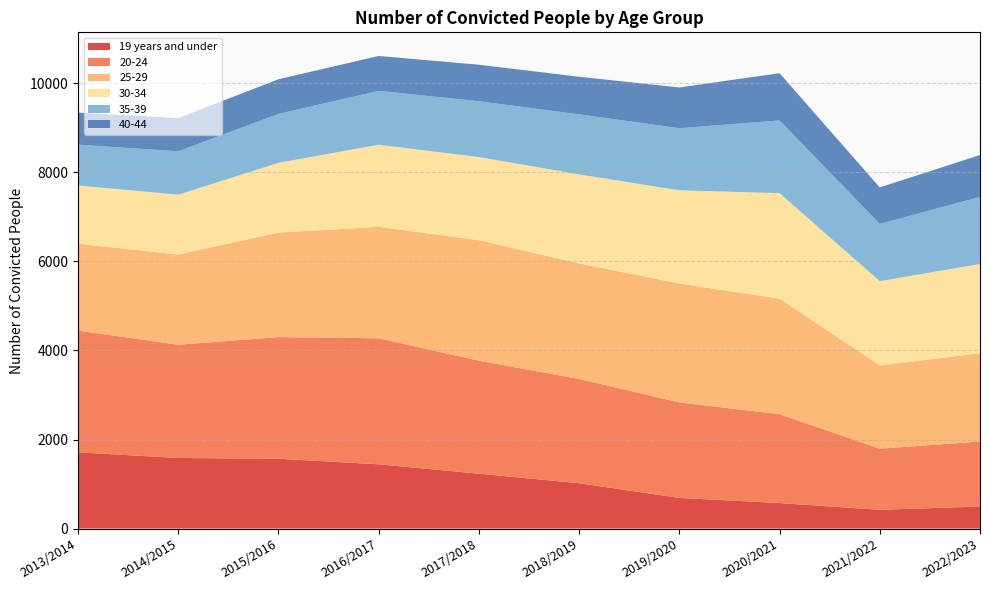

Reading right to left, list all the values displayed in this chart.

19 years and under: 2022/2023=495	2021/2022=422	2020/2021=573	2019/2020=689	2018/2019=1018	2017/2018=1233	2016/2017=1443	2015/2016=1568	2014/2015=1585	2013/2014=1712
20-24: 2022/2023=1461	2021/2022=1371	2020/2021=1995	2019/2020=2143	2018/2019=2341	2017/2018=2536	2016/2017=2829	2015/2016=2731	2014/2015=2543	2013/2014=2732
25-29: 2022/2023=1979	2021/2022=1871	2020/2021=2594	2019/2020=2669	2018/2019=2595	2017/2018=2705	2016/2017=2503	2015/2016=2345	2014/2015=2025	2013/2014=1952
30-34: 2022/2023=2006	2021/2022=1891	2020/2021=2369	2019/2020=2095	2018/2019=1998	2017/2018=1868	2016/2017=1843	2015/2016=1568	2014/2015=1344	2013/2014=1307
35-39: 2022/2023=1505	2021/2022=1286	2020/2021=1633	2019/2020=1393	2018/2019=1349	2017/2018=1253	2016/2017=1210	2015/2016=1098	2014/2015=975	2013/2014=917
40-44: 2022/2023=941	2021/2022=819	2020/2021=1060	2019/2020=915	2018/2019=843	2017/2018=819	2016/2017=783	2015/2016=778	2014/2015=744	2013/2014=719